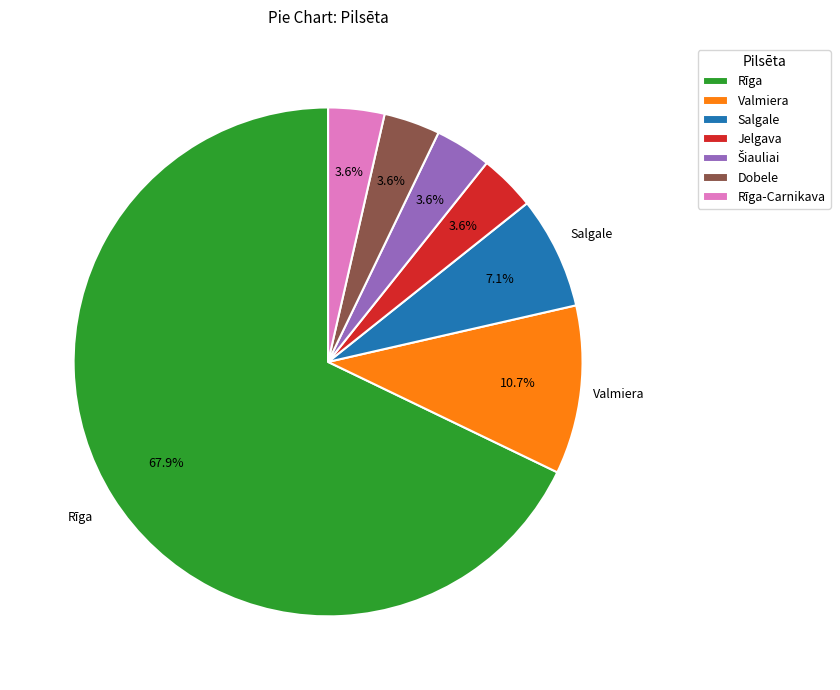

Is there a majority slice in this chart?

Yes